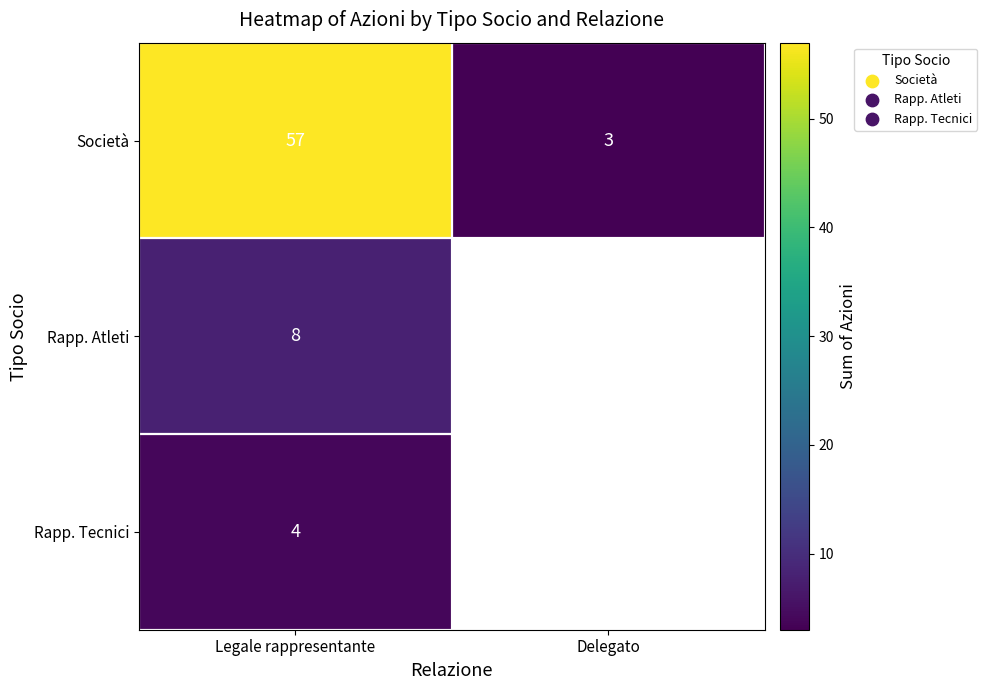

Read the Società value at Legale rappresentante.

57